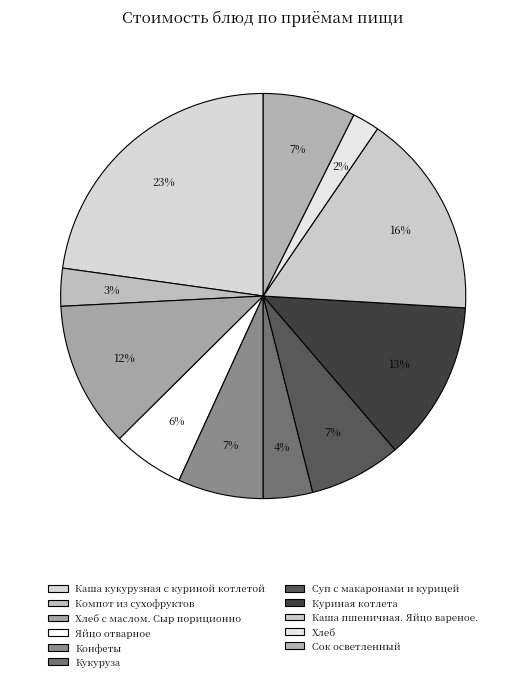

How many segments does this pie chart have?

11